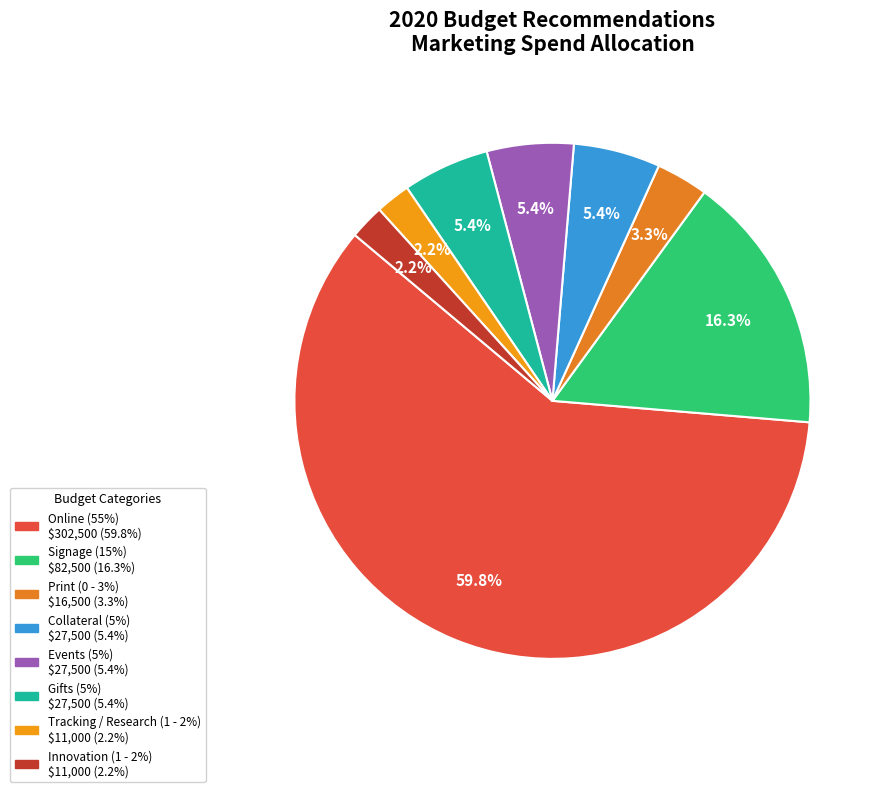

Does Signage (15%) represent more than half of the total?

No